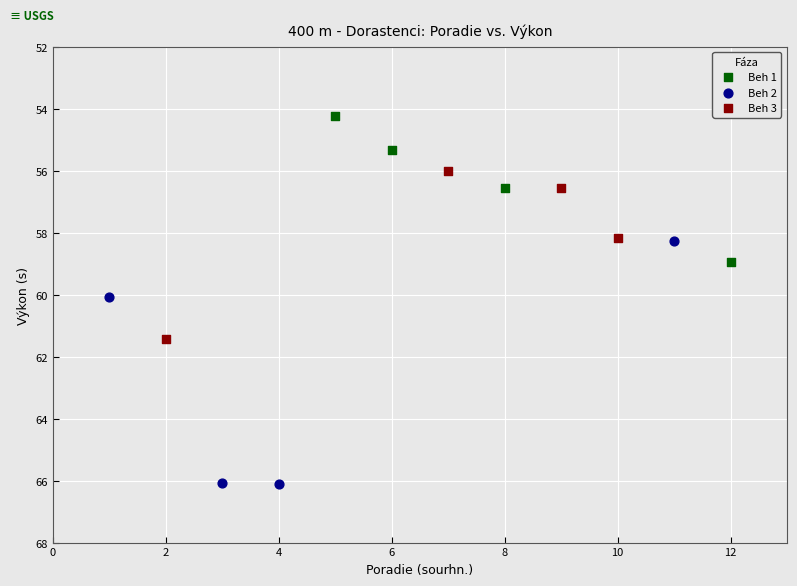

Which series has the widest spread of Y values?

Beh 2